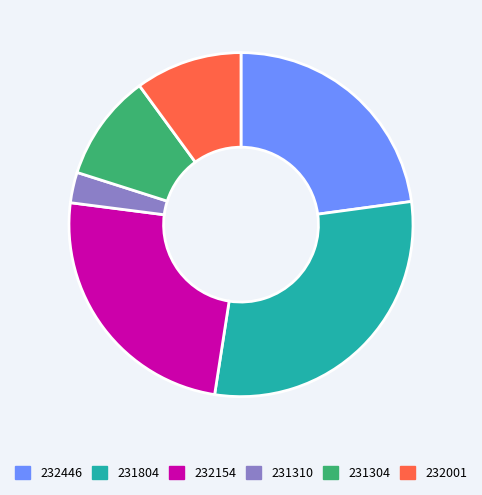

Between 231804 and 231310, which is larger?

231804